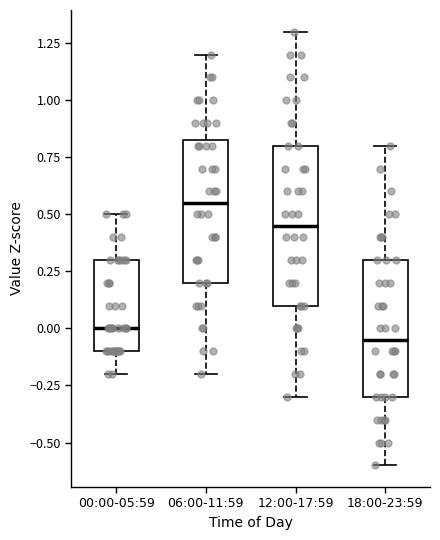

Reading left to right, transcribe this box plot: for each box, give where its median line is, the range the box spans, and where its two whiskers end, as read against the y-axis. The values are not printed on the chart, so give them approximately, as read against the axis.

00:00-05:59: median 0.00, box -0.10 to 0.30, whiskers -0.20 to 0.50
06:00-11:59: median 0.55, box 0.20 to 0.85, whiskers -0.20 to 1.20
12:00-17:59: median 0.45, box 0.10 to 0.80, whiskers -0.30 to 1.30
18:00-23:59: median -0.05, box -0.30 to 0.30, whiskers -0.60 to 0.80